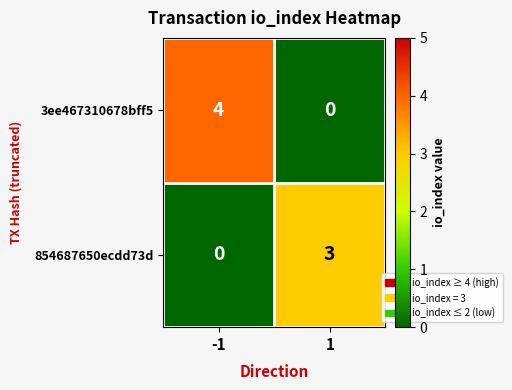

How many series are shown in this chart?

2